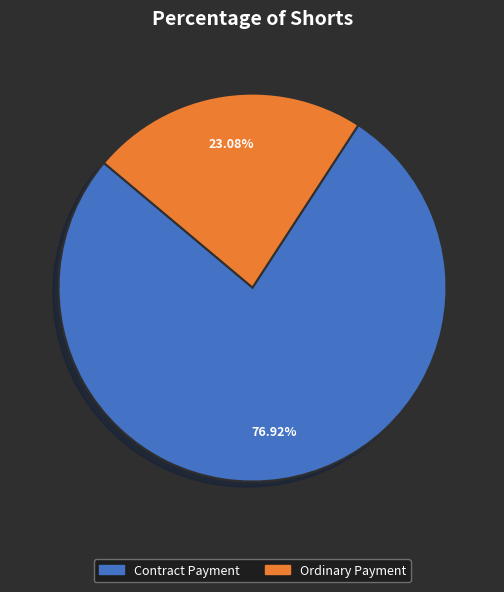

Which category has the biggest portion of the pie?

Contract Payment